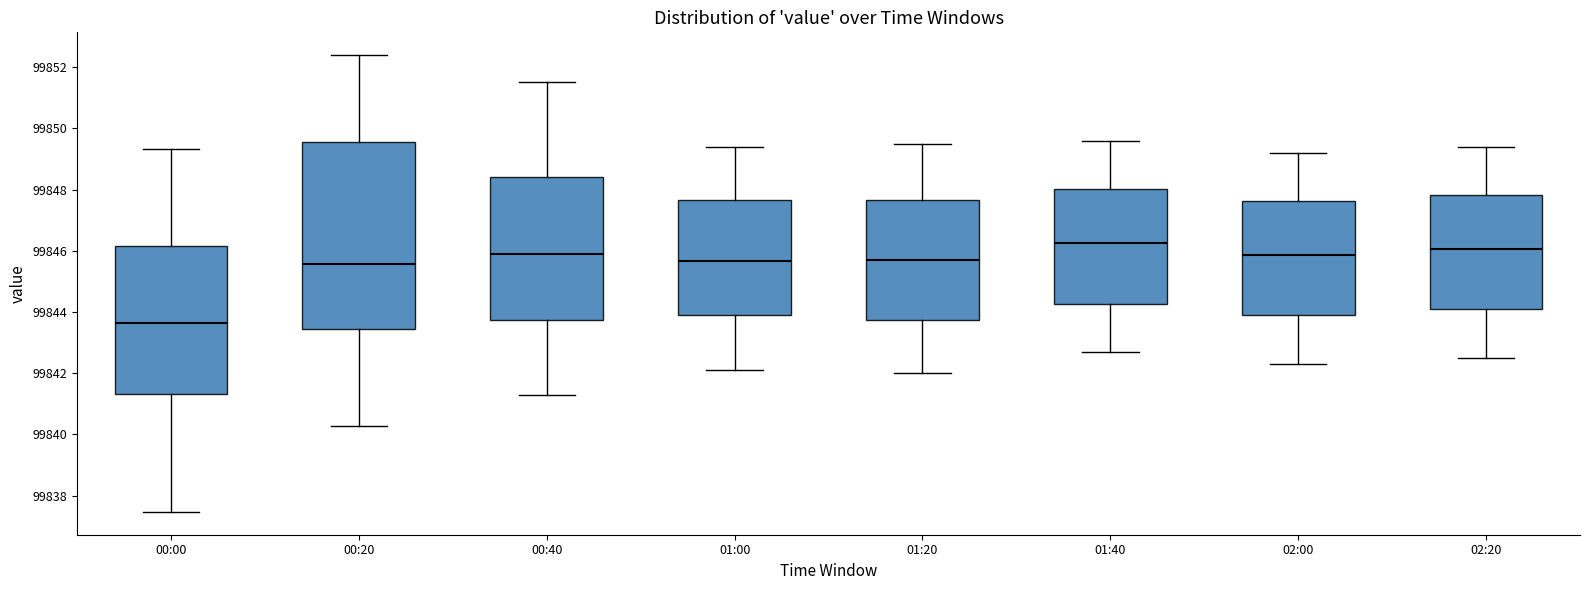

Which box's median line is the lowest?

00:00